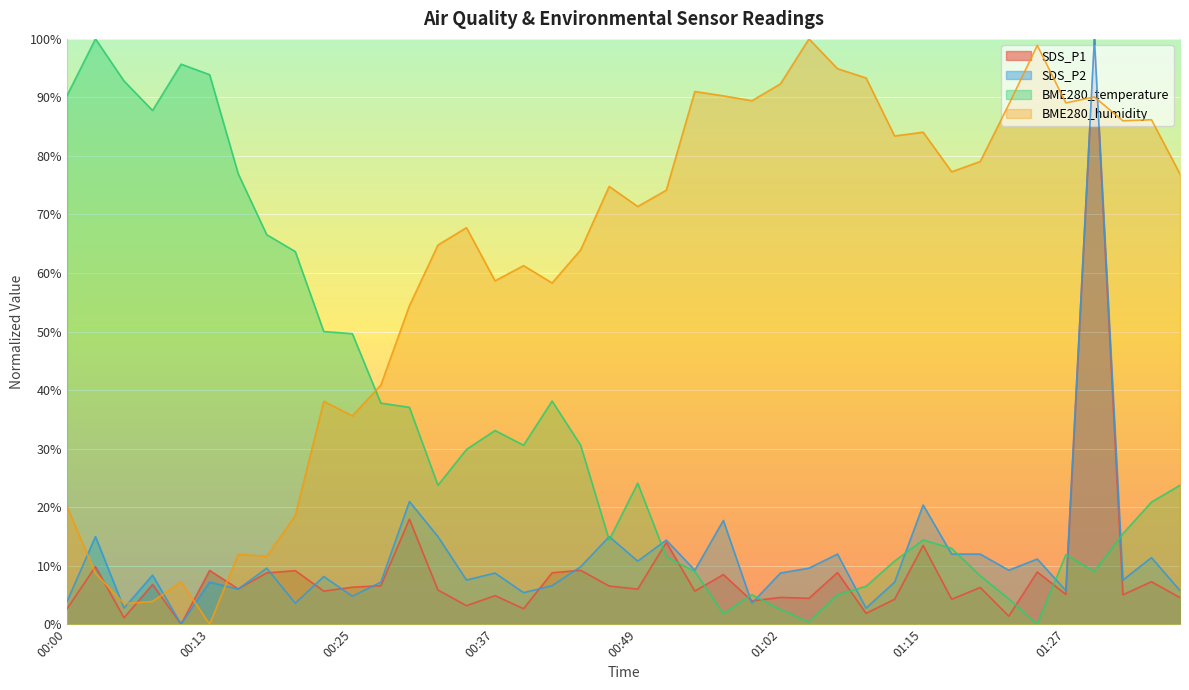

In BME280_humidity, how many points are lower than both neighbors (excluding endpoints)?

12